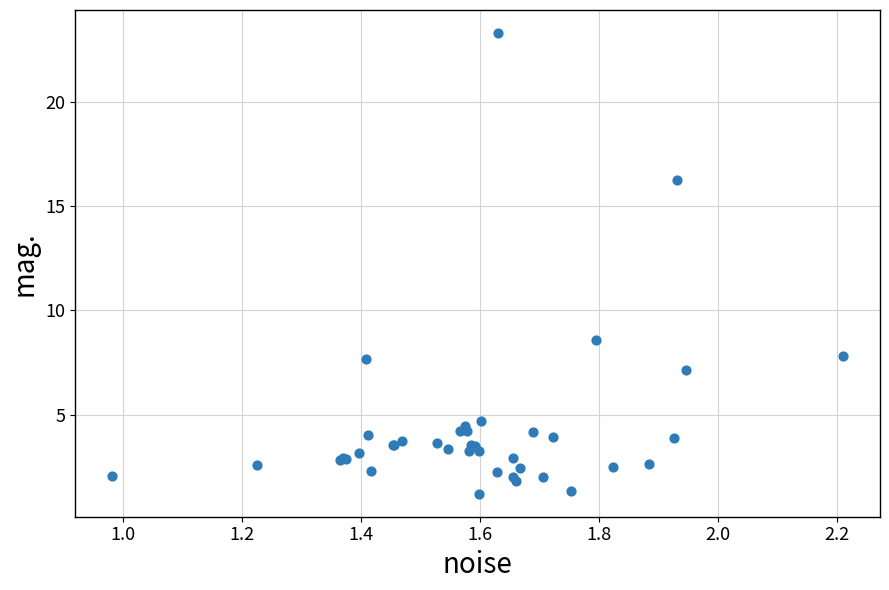

What Y value in the scatter plot is closest to 12?

8.6